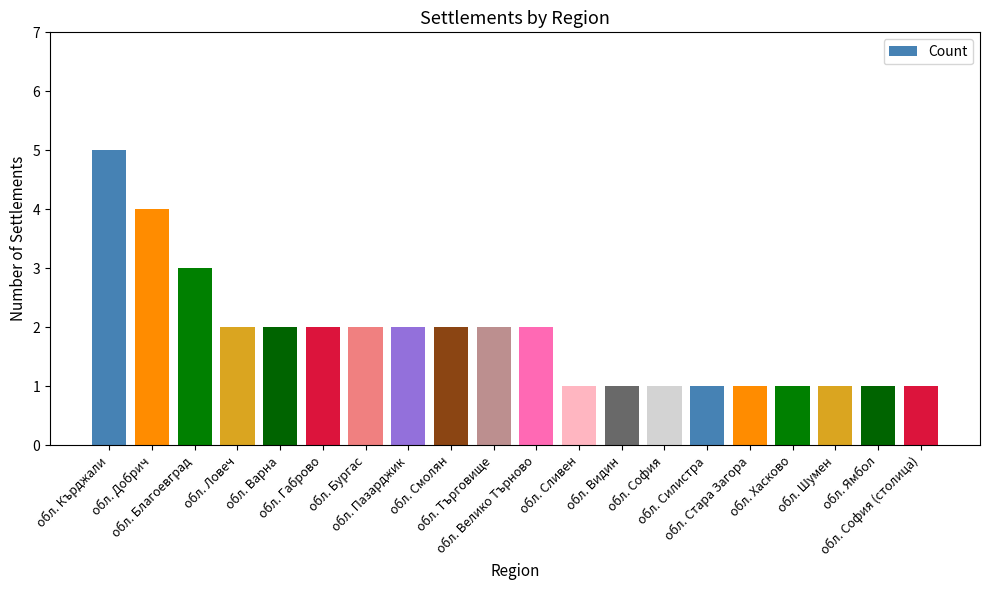

What is the difference between the values at обл. Пазарджик and обл. Силистра?

1